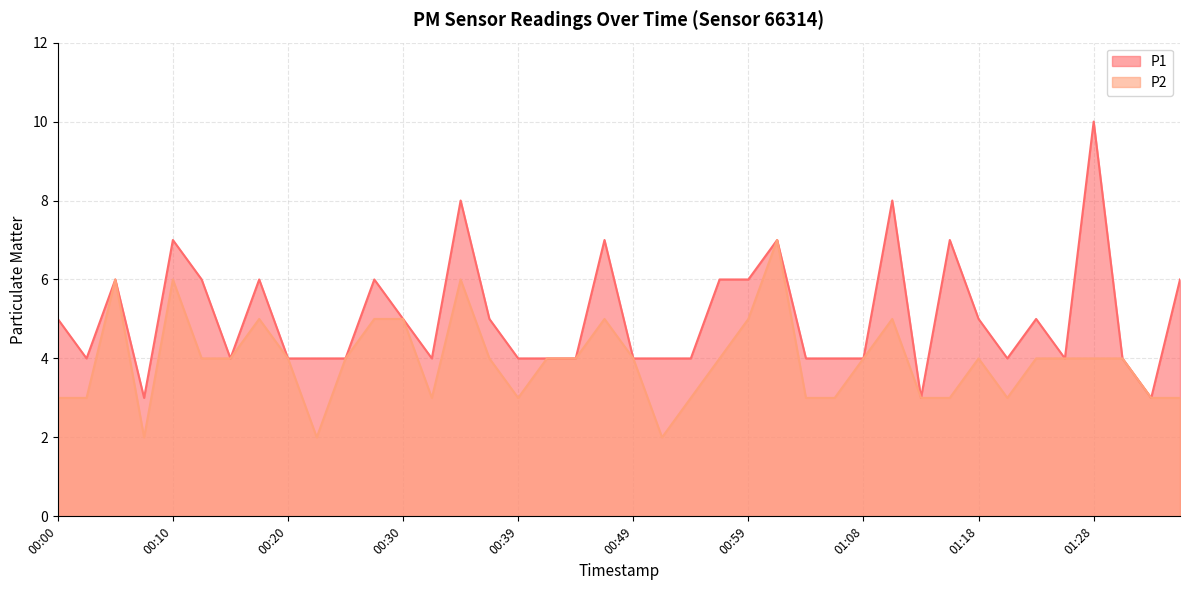

What are all the series names shown in the legend?

P1, P2